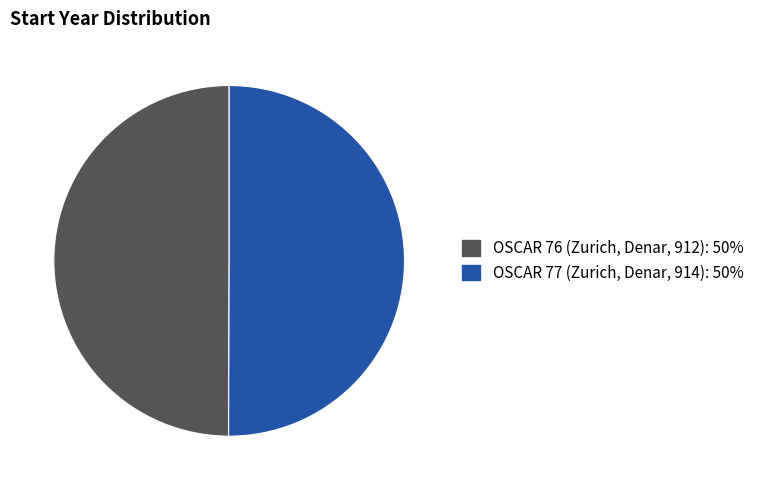

Approximately how many times larger is the value at OSCAR 77 (Zurich, Denar, 914): 50% compared to OSCAR 76 (Zurich, Denar, 912): 50%?

1.0